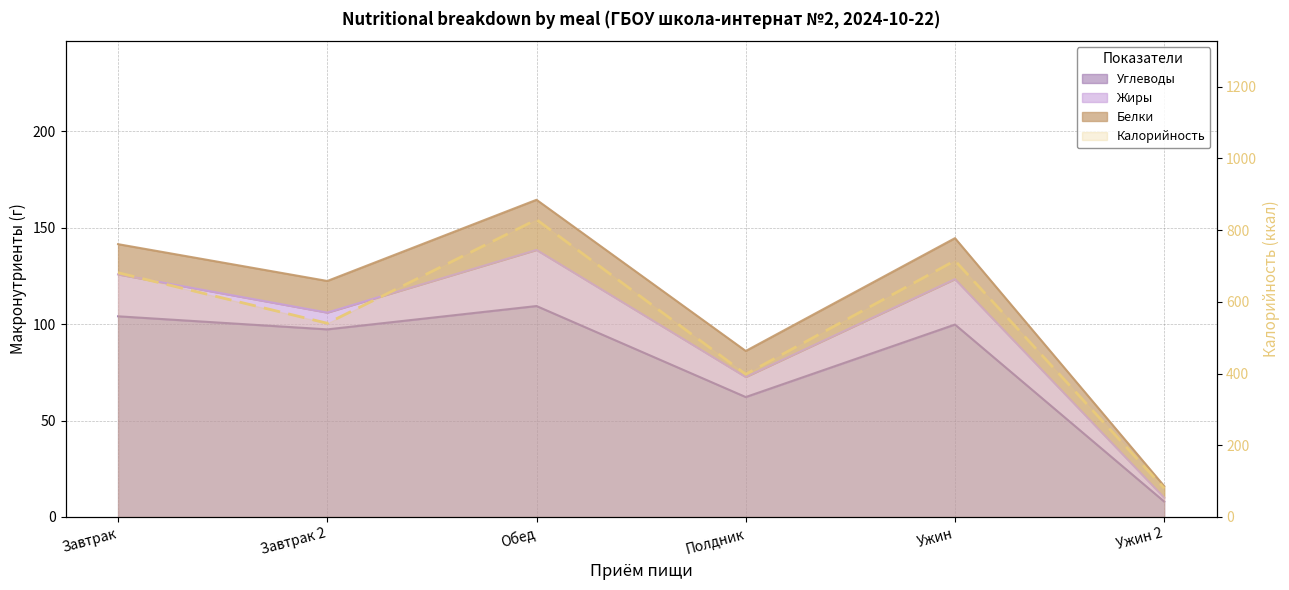

What is the difference between the Углеводы values at Ужин and Завтрак 2?

2.5